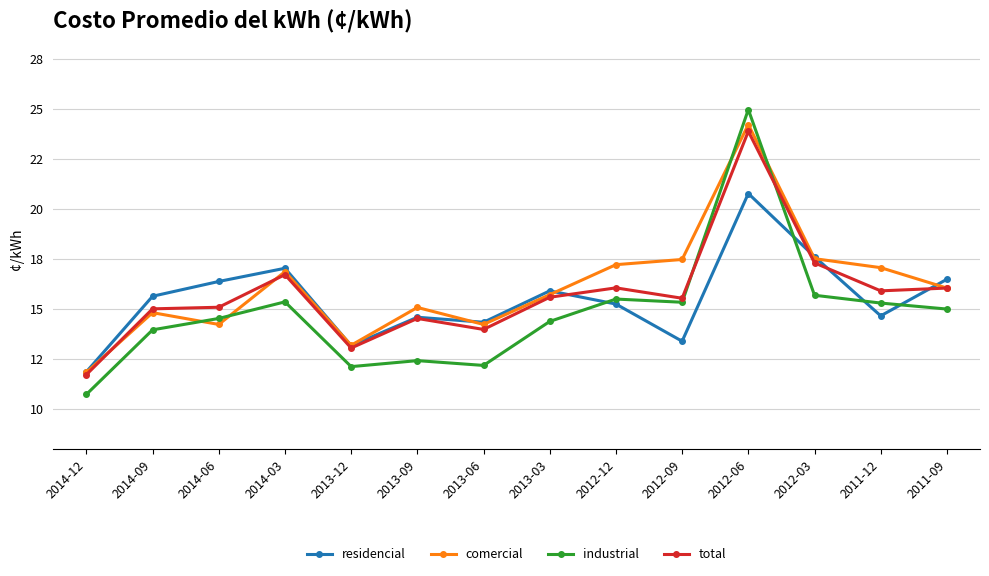

What is the total value across all series at 2012-09?

61.7